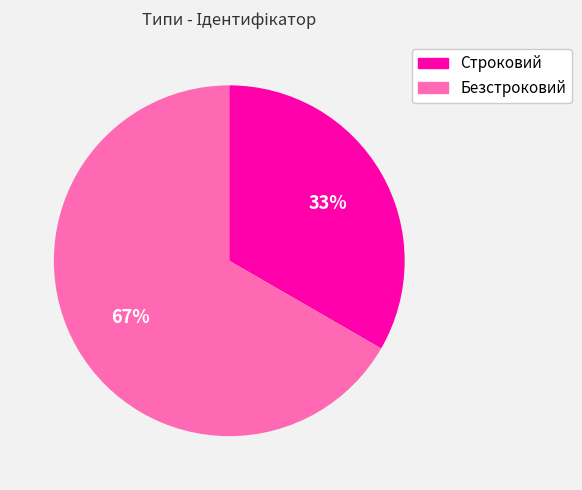

Approximately how many times larger is the value at Безстроковий compared to Строковий?

2.0